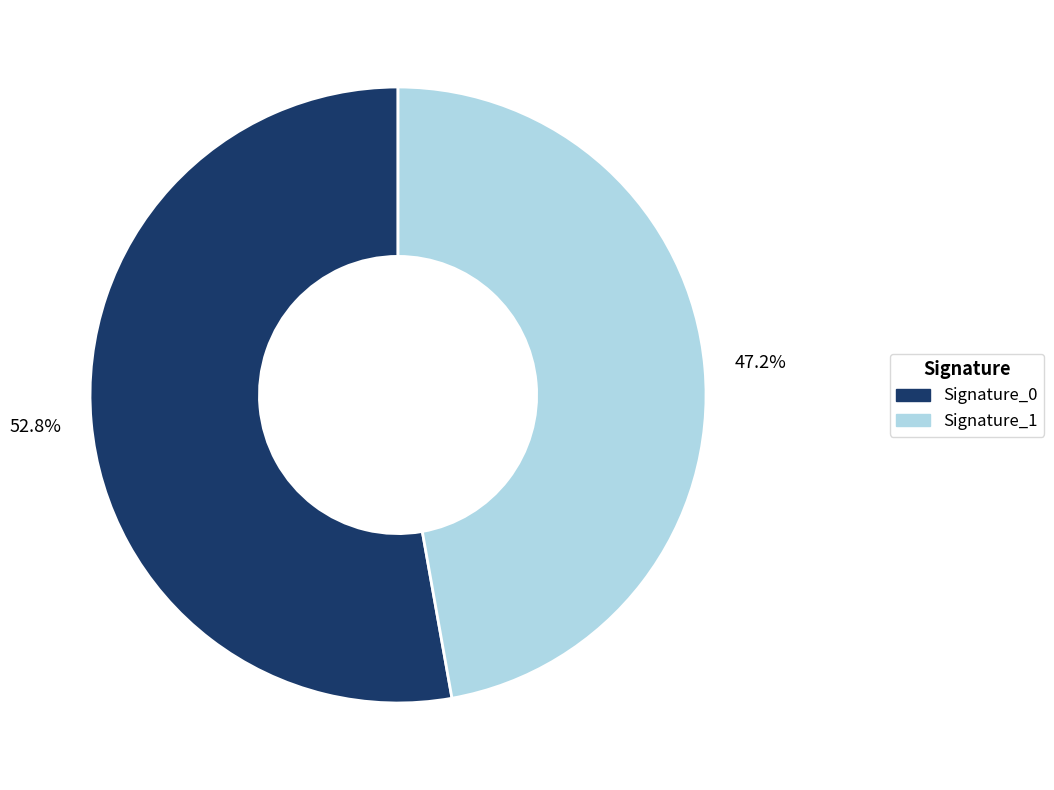

Count the number of slices in the pie.

2